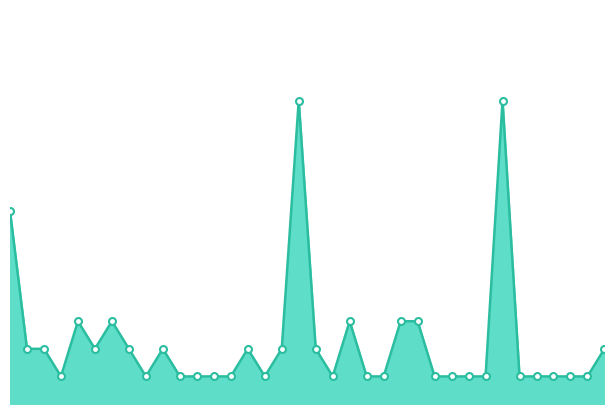

Reading left to right, extract all data points from this chart.

7	2	2	1	3	2	3	2	1	2	1	1	1	1	2	1	2	11	2	1	3	1	1	3	3	1	1	1	1	11	1	1	1	1	1	2